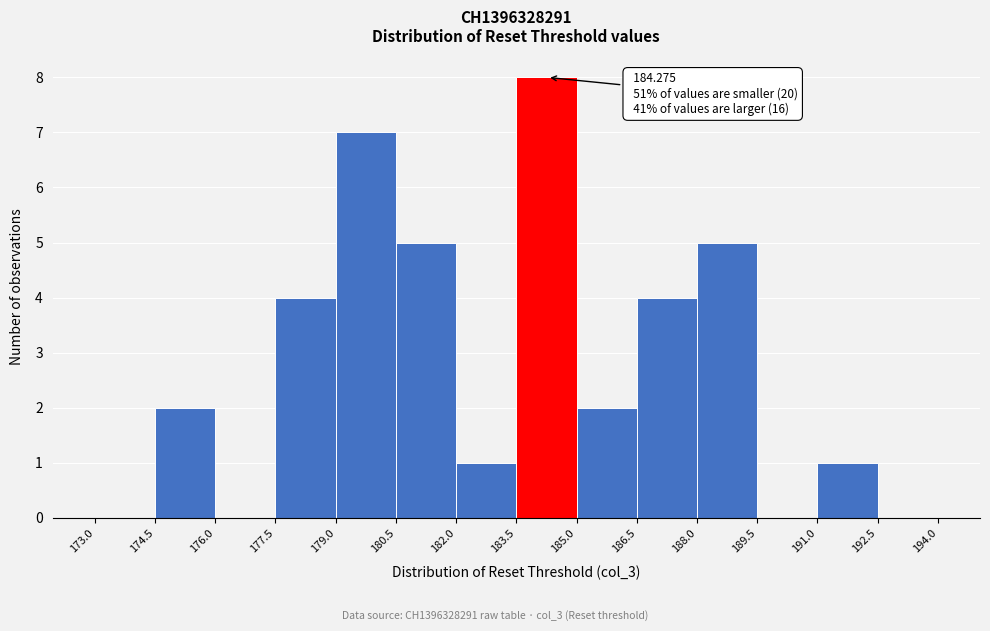

Which range on the x-axis has the tallest bar?

183.5 to 185.0